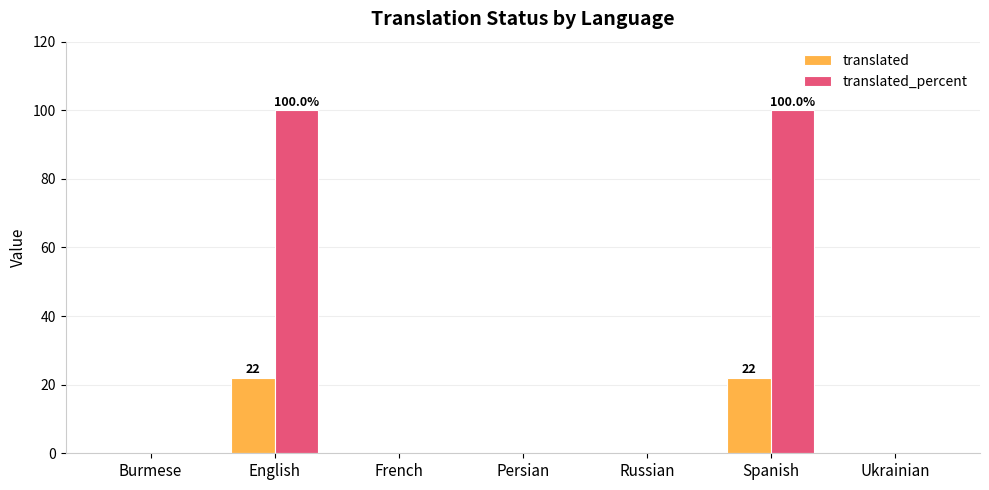

Count the number of data series in this chart.

2